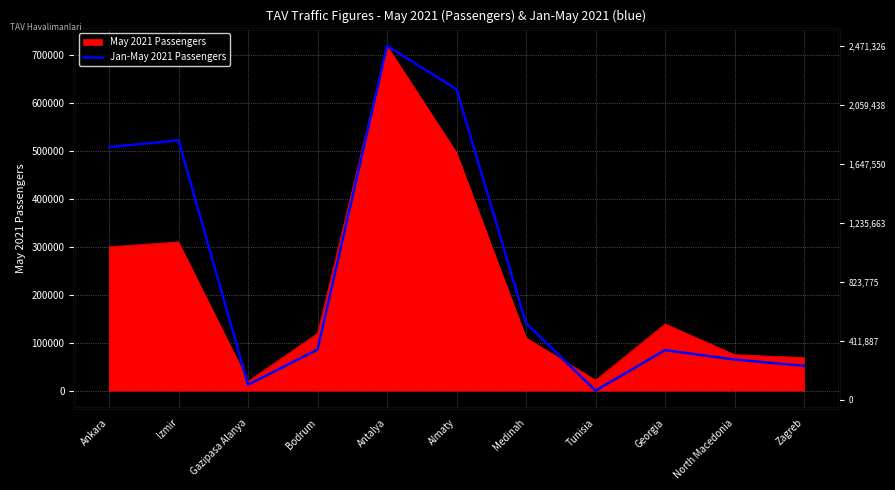

True or false: the data shows 236439 at Zagreb.

True